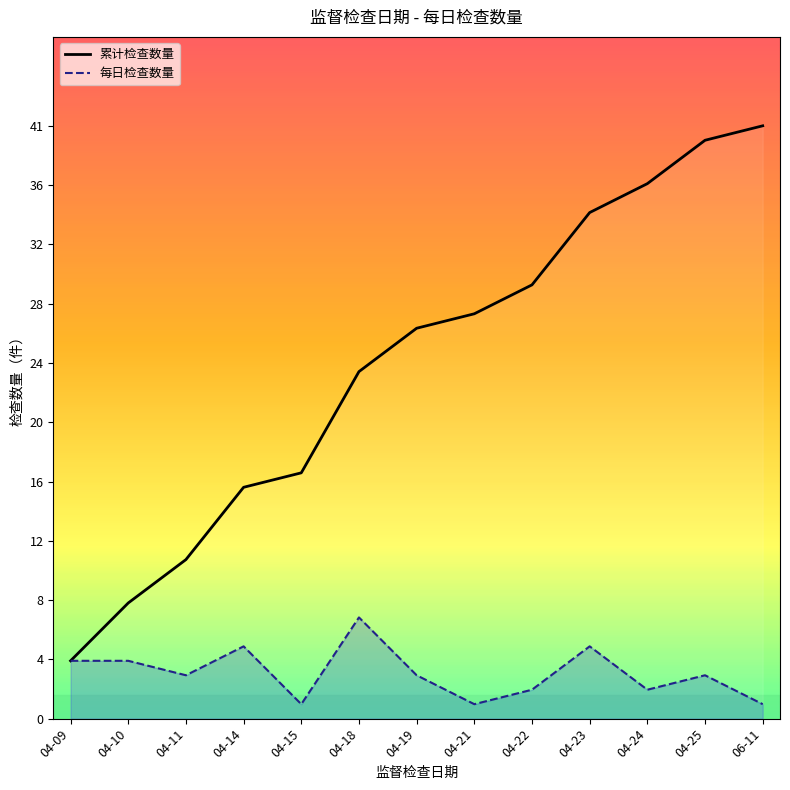

What is the difference between the 每日检查数量 values at 04-19 and 04-18?

4